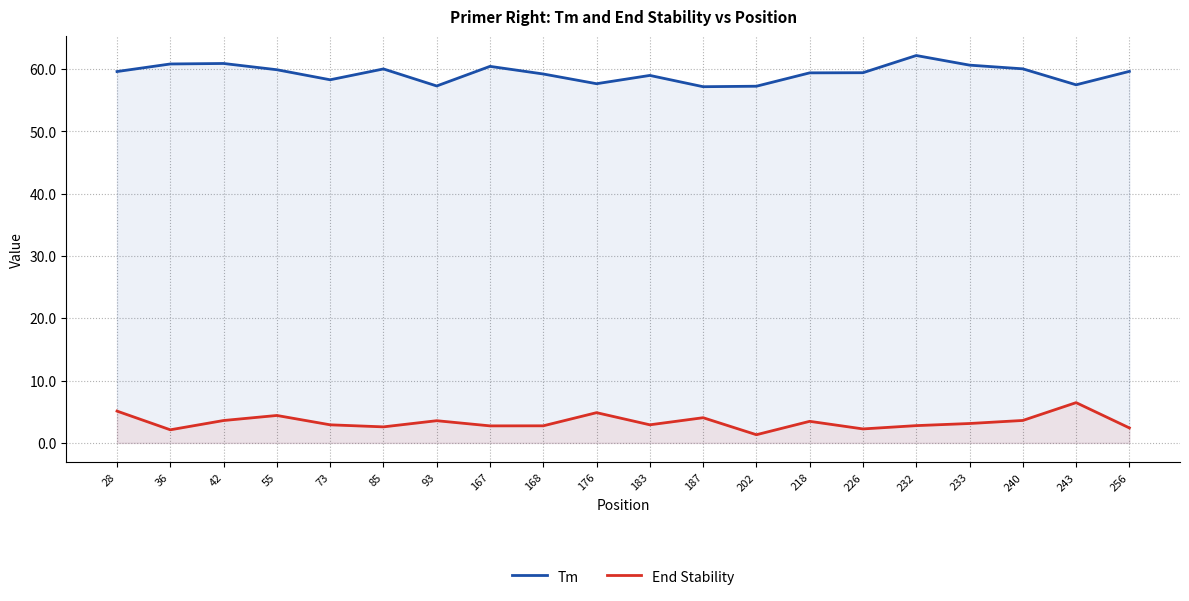

True or false: End Stability and Tm cross at least once.

False